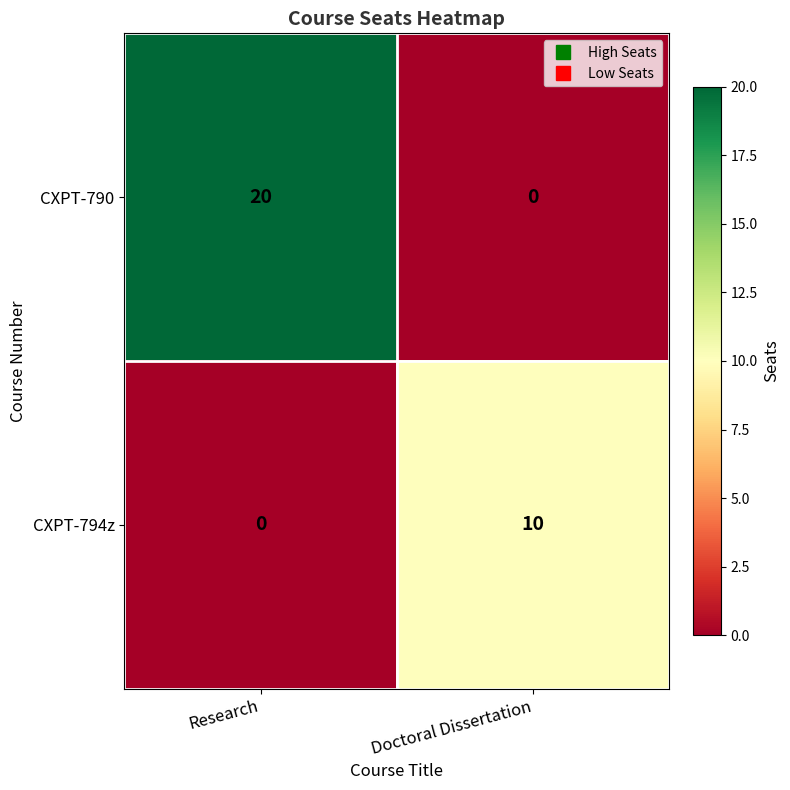

The value of CXPT-794z at Research is 0. True or false?

True